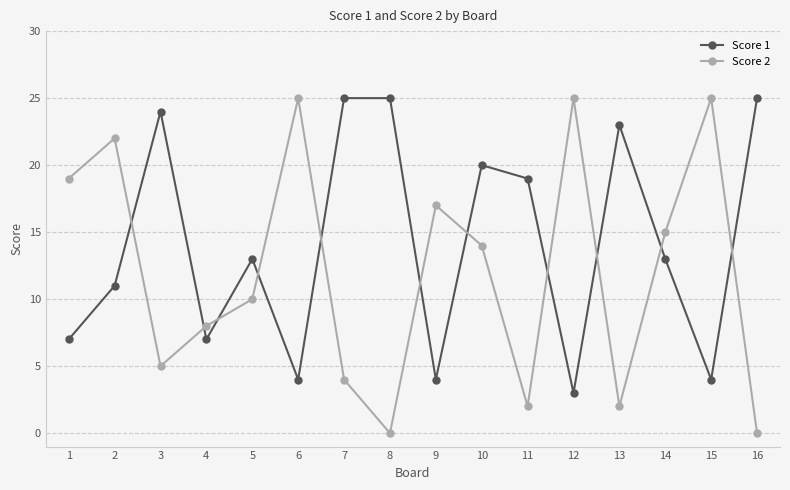

At which label does Score 2 first exceed 14?

1